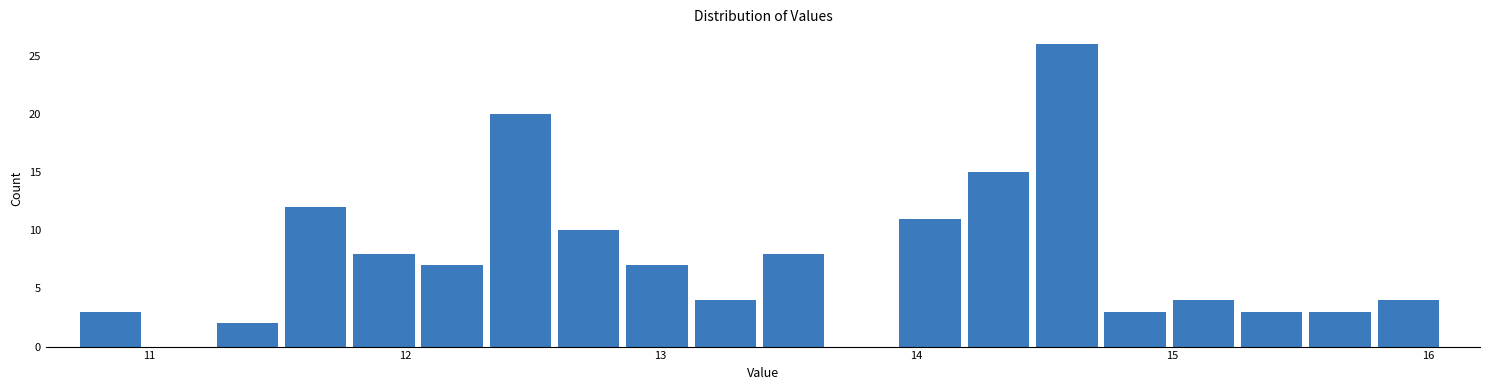

Read against the x-axis, roughly where is the centre of the tallest bar?

14.6